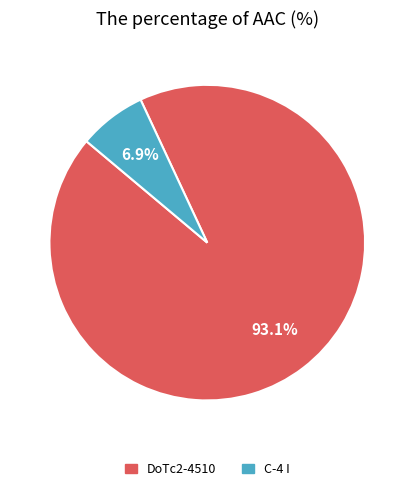

To the nearest percent, what is the difference between the largest and smallest slice percentages?

86%